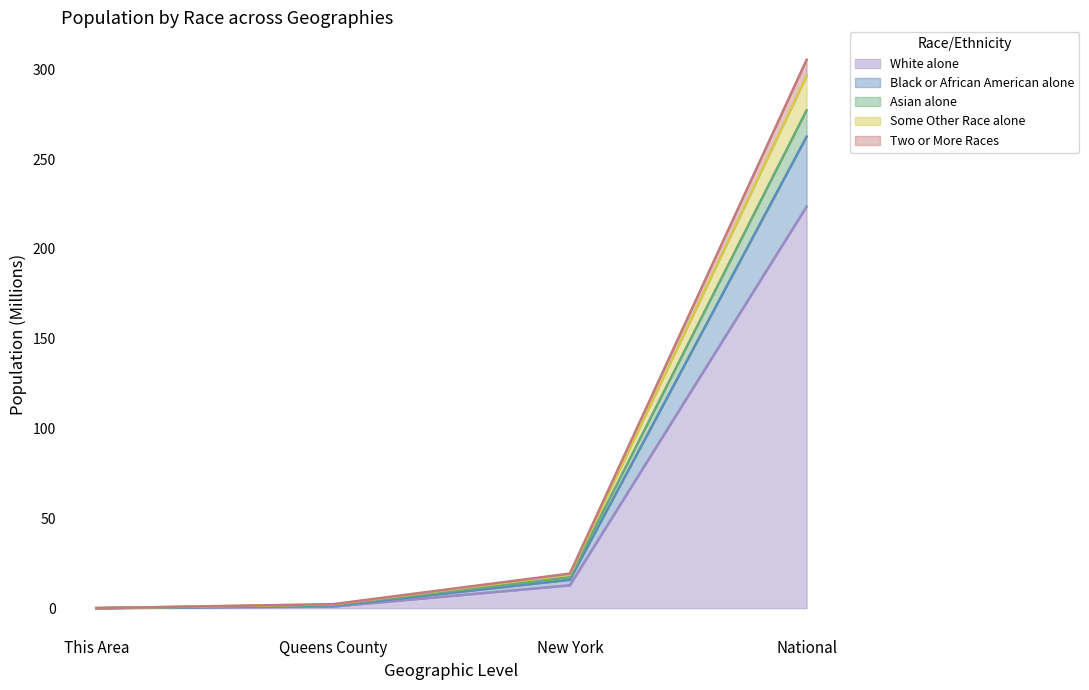

How many lines are shown in the chart?

5